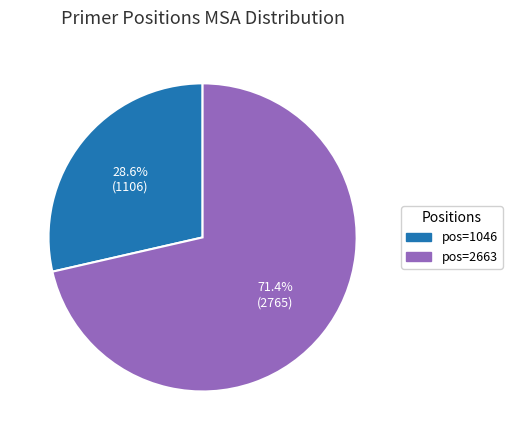

Count the number of slices in the pie.

2